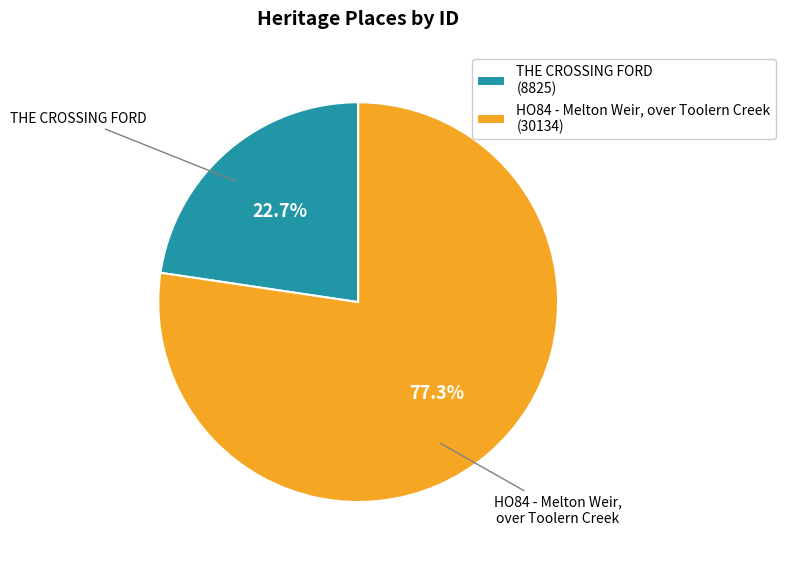

Combined, do HO84 - Melton Weir, over Toolern Creek and THE CROSSING FORD account for over 50%?

Yes